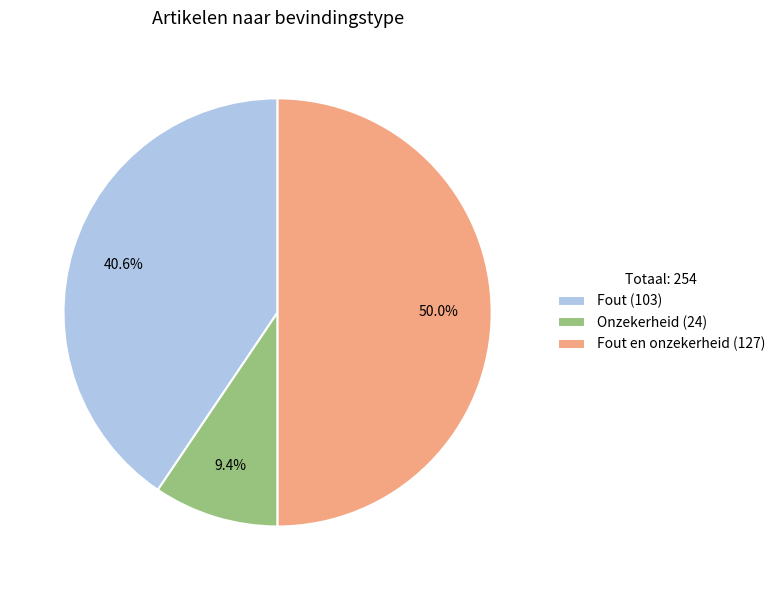

Combined, what portion of the pie is Fout (103) and Onzekerheid (24)?

50.0%